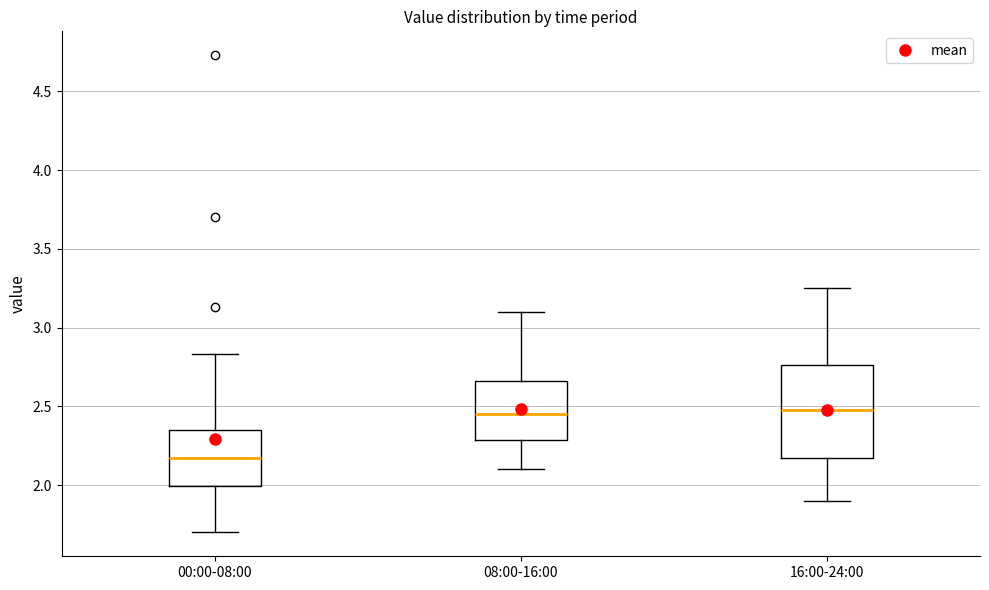

Comparing the boxes themselves (not the whiskers), which one is the tallest?

16:00-24:00